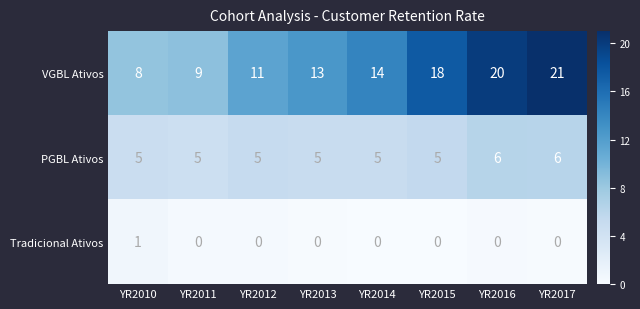

Which series changed the most between YR2011 and YR2016?

VGBL Ativos